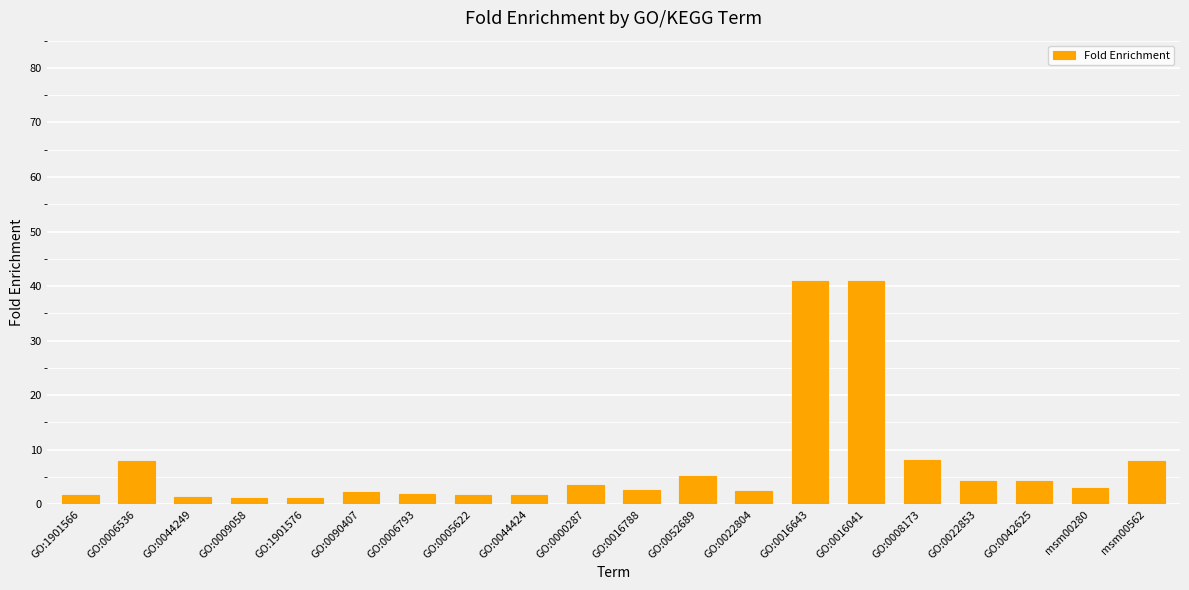

What is the sum of the values at GO:0022804 and GO:0008173?

10.6